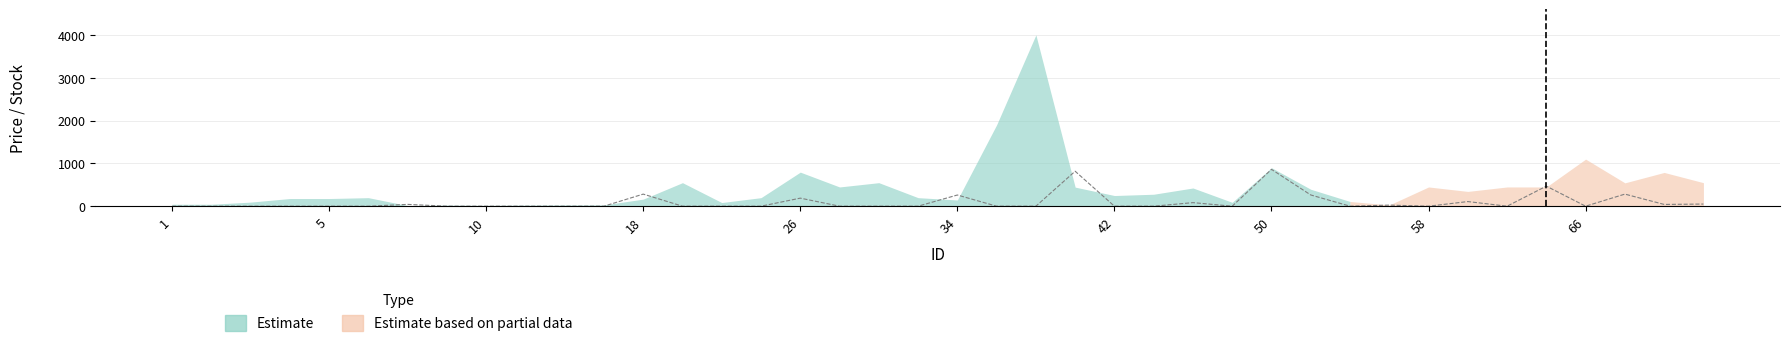

Which has a higher value, 3 or 50?

50